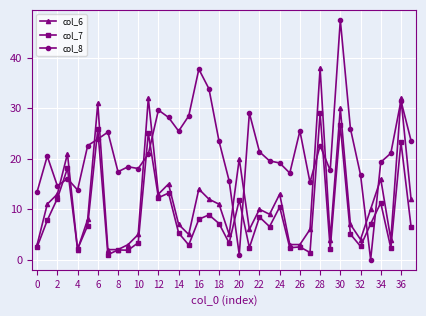

Which series has the largest total across all categories?

col_8